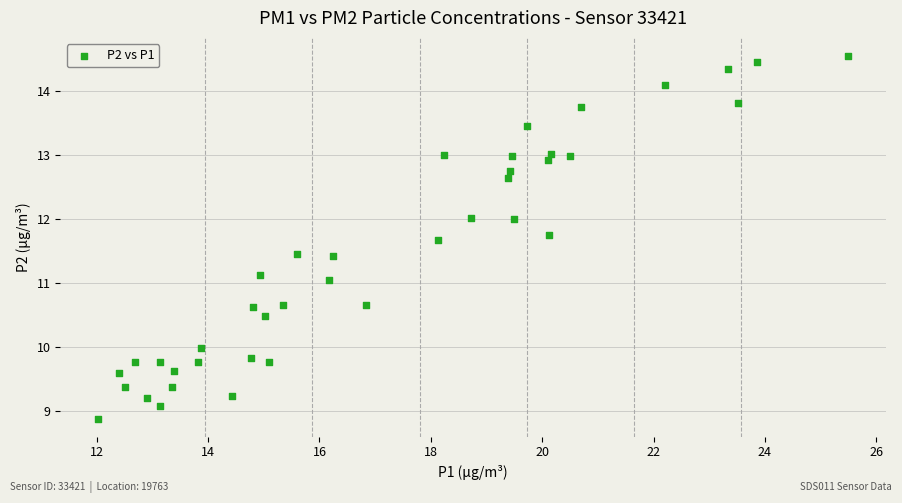

What is the range of Y values (max minus min)?

5.7